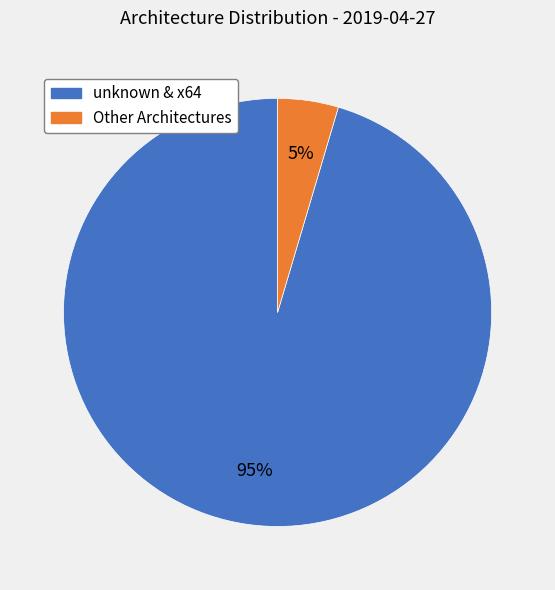

To the nearest percent, what is the average slice percentage?

50%